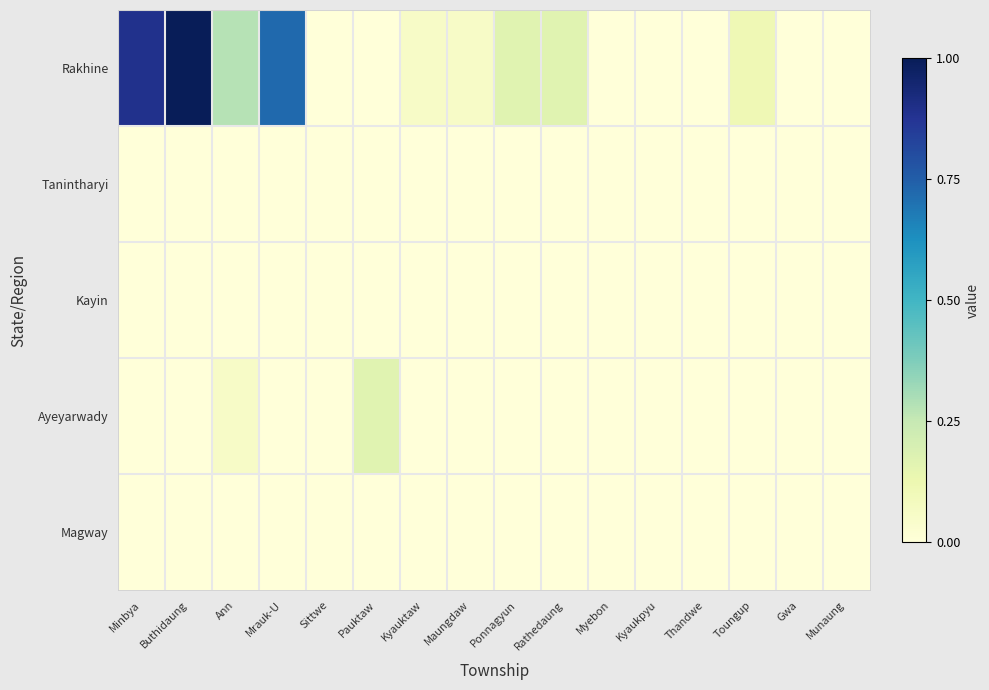

At how many categories does at least one series exceed 0?

10